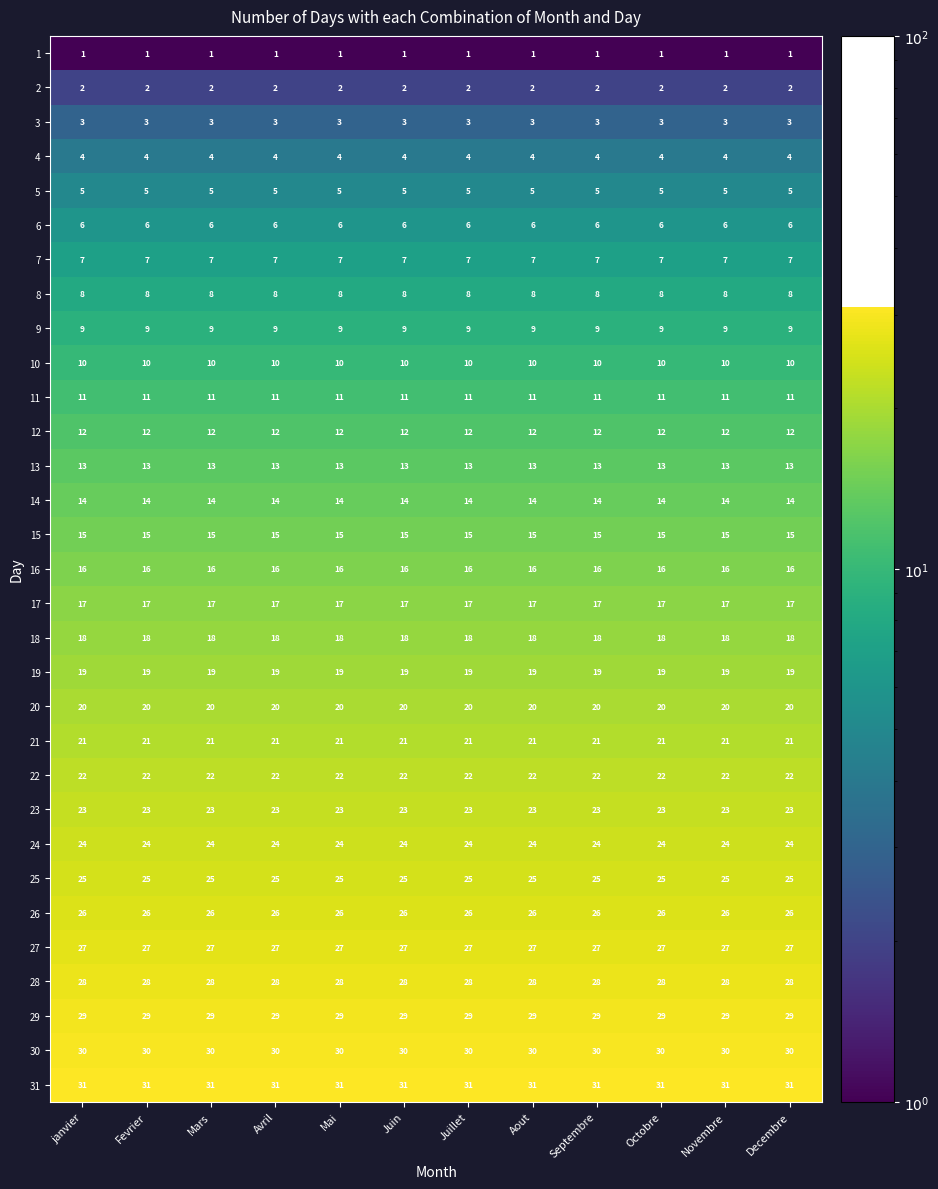

What is the highest value of the 12 series?

12